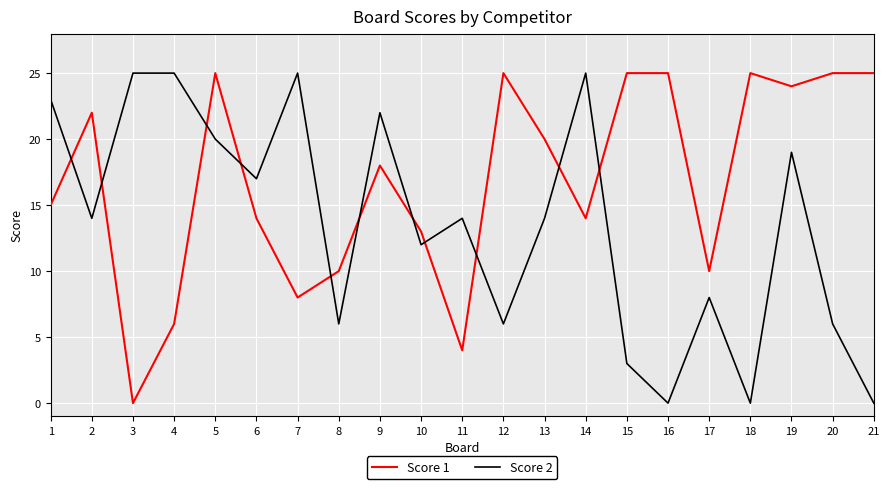

What are all the series names shown in the legend?

Score 1, Score 2